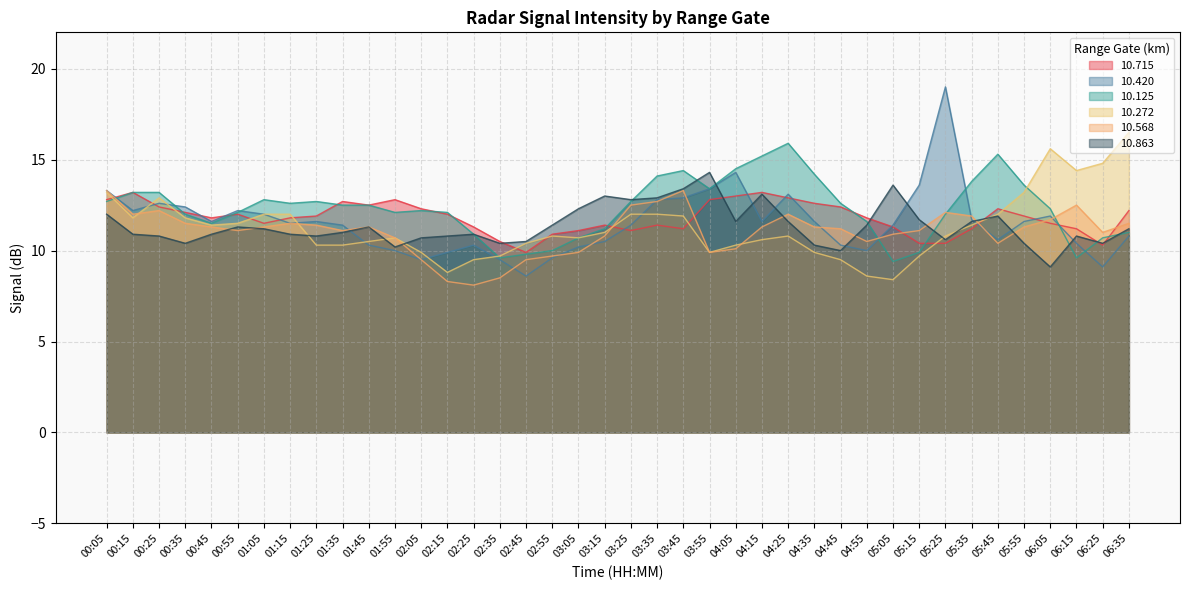

Between 03:05 and 04:35, which is larger?

04:35